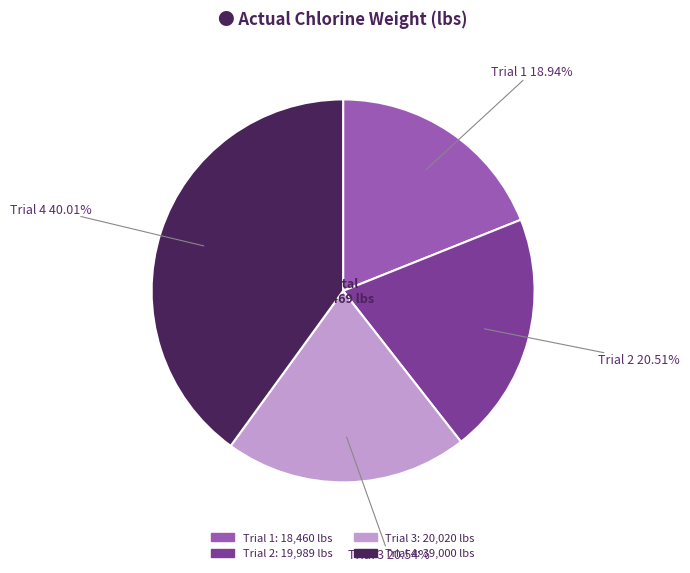

To the nearest percent, what is the difference between the largest and smallest slice percentages?

21%